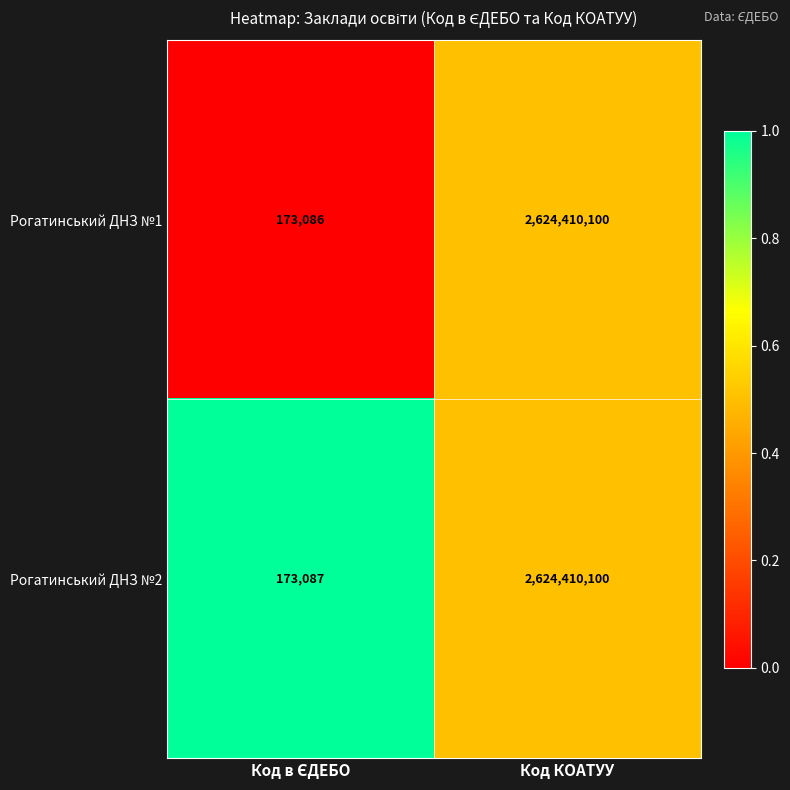

Reading left to right, what are all the values shown in this chart?

Рогатинський ДНЗ №1: 173086	2624410100
Рогатинський ДНЗ №2: 173087	2624410100